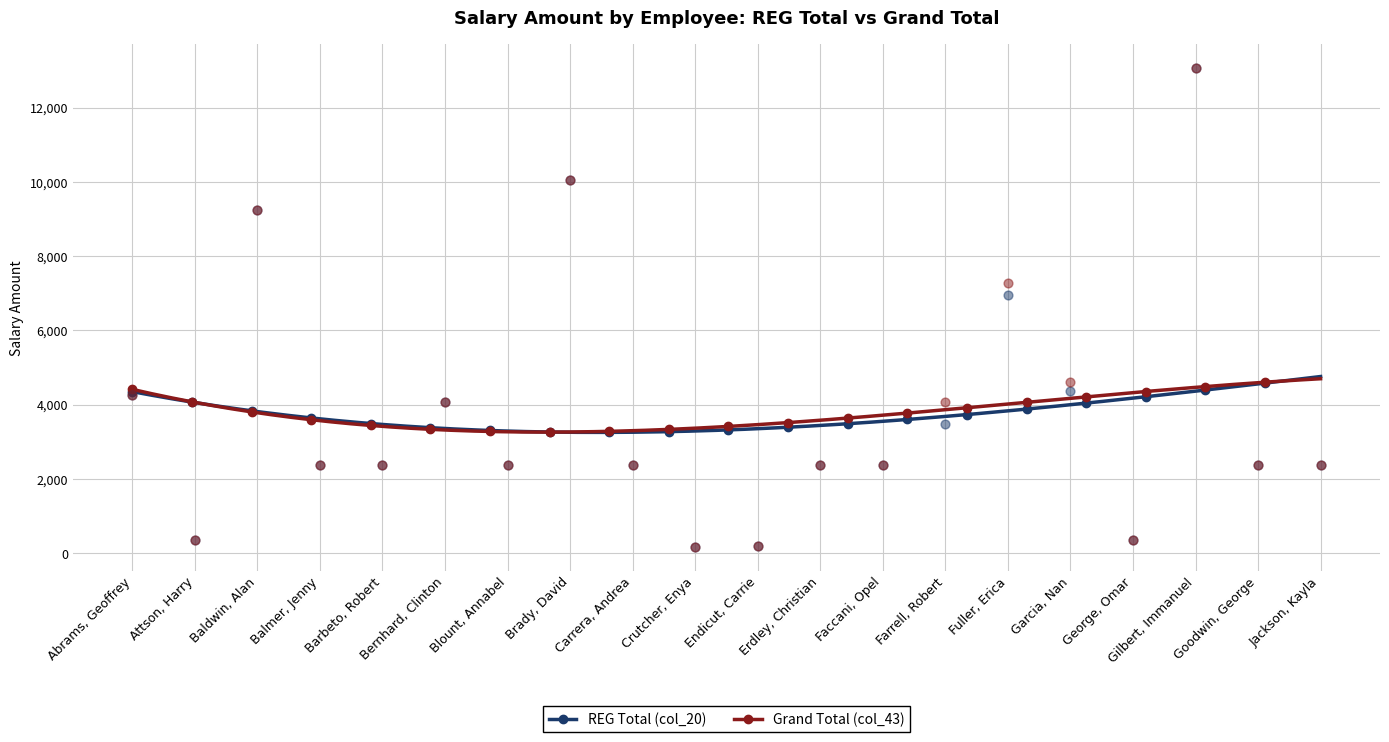

At which category is the sum across all series the highest?

Gilbert, Immanuel